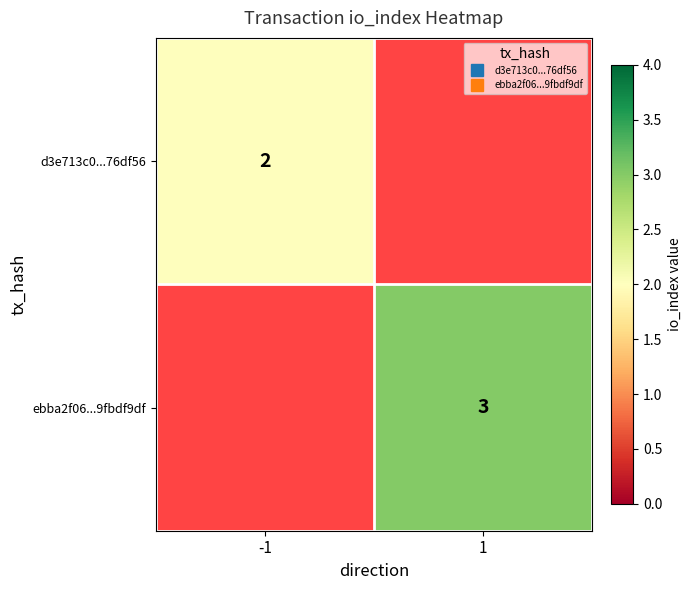

Where is d3e713c0...76df56 nearest to the value 1?

-1